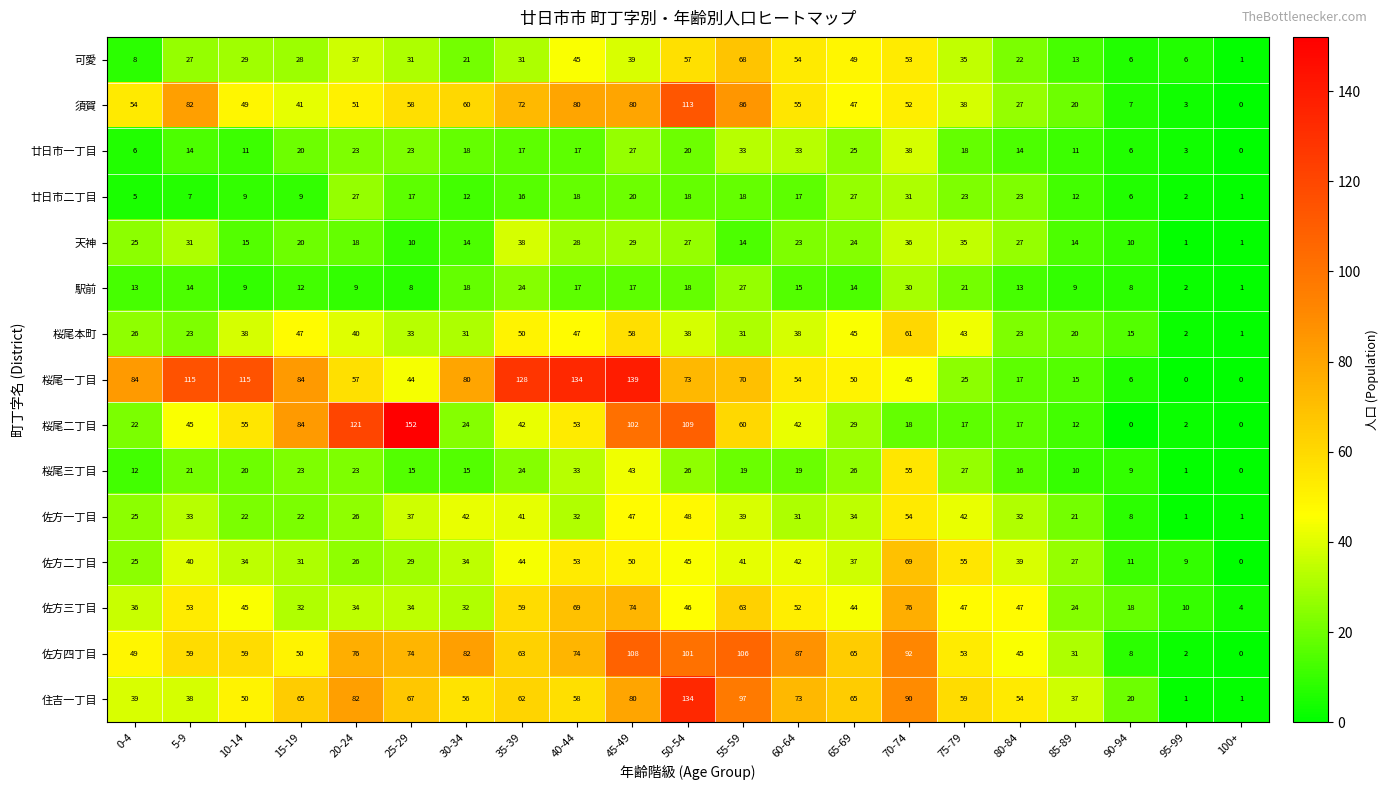

At which category is the sum across all series the highest?

45-49